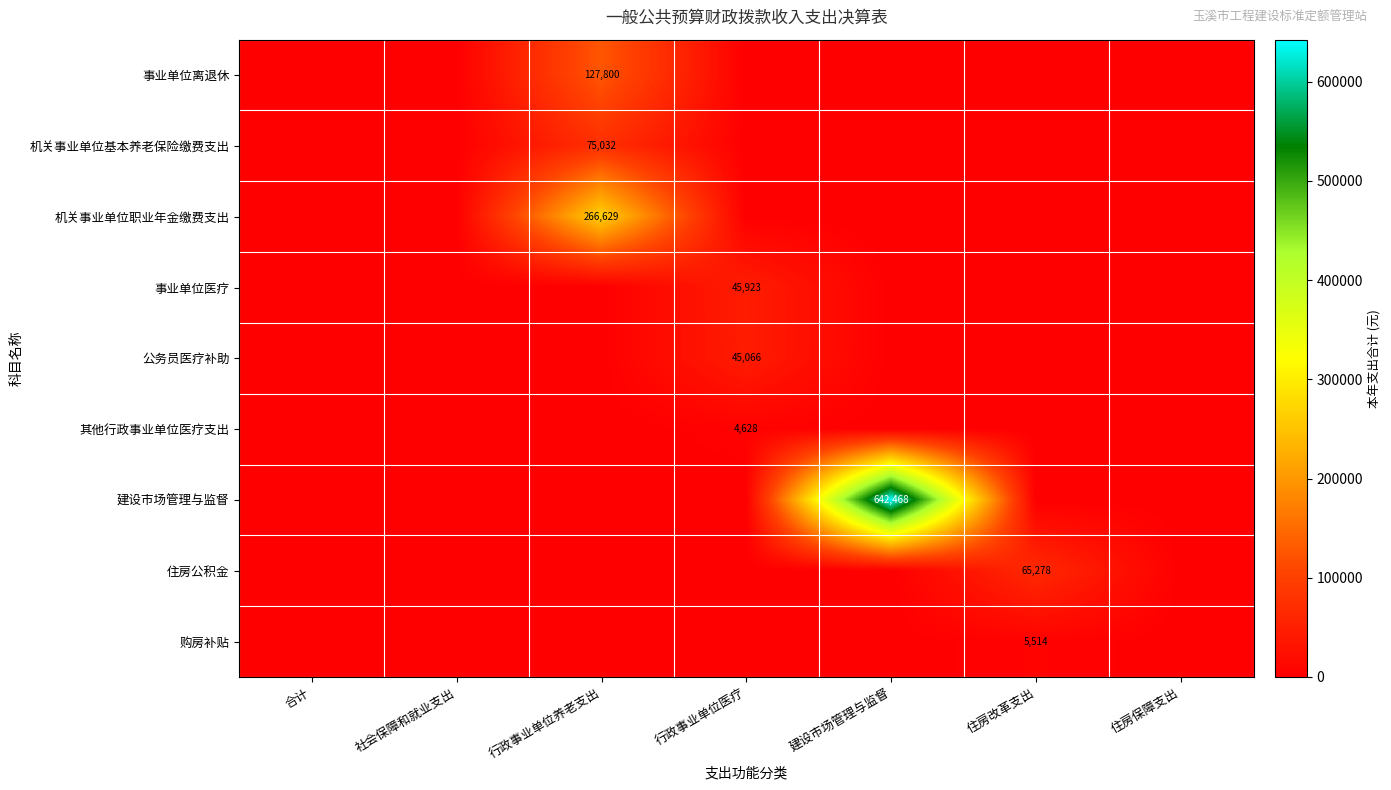

The value of 住房公积金 at 住房改革支出 is 65278. True or false?

True